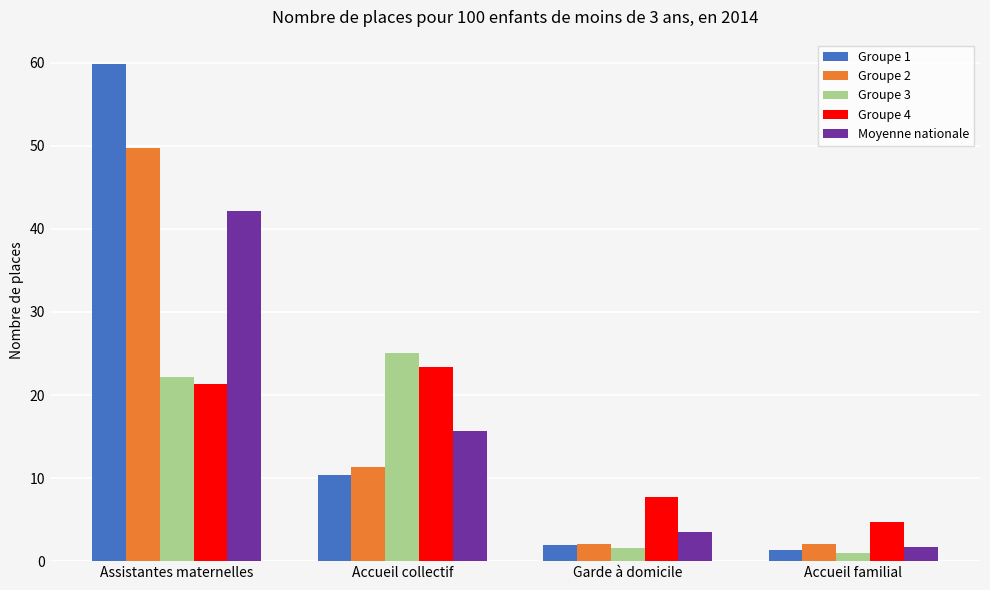

What is the total value across all series at Accueil collectif?

85.9